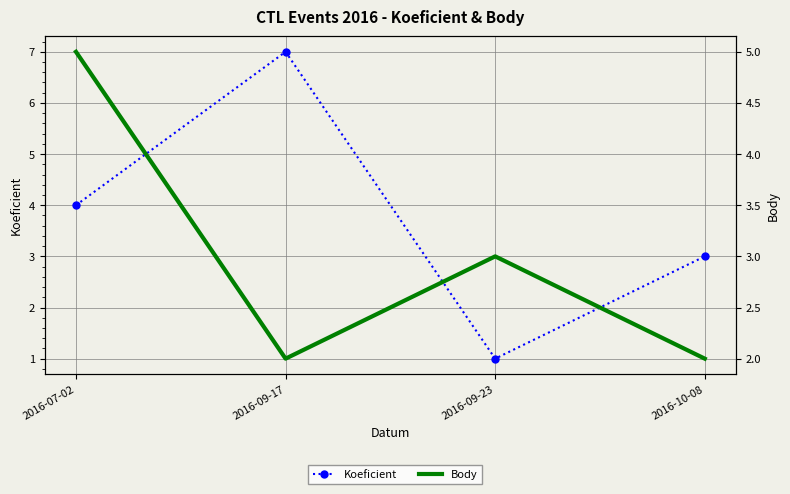

The Body series shows 1 at 2016-10-08. True or false?

False